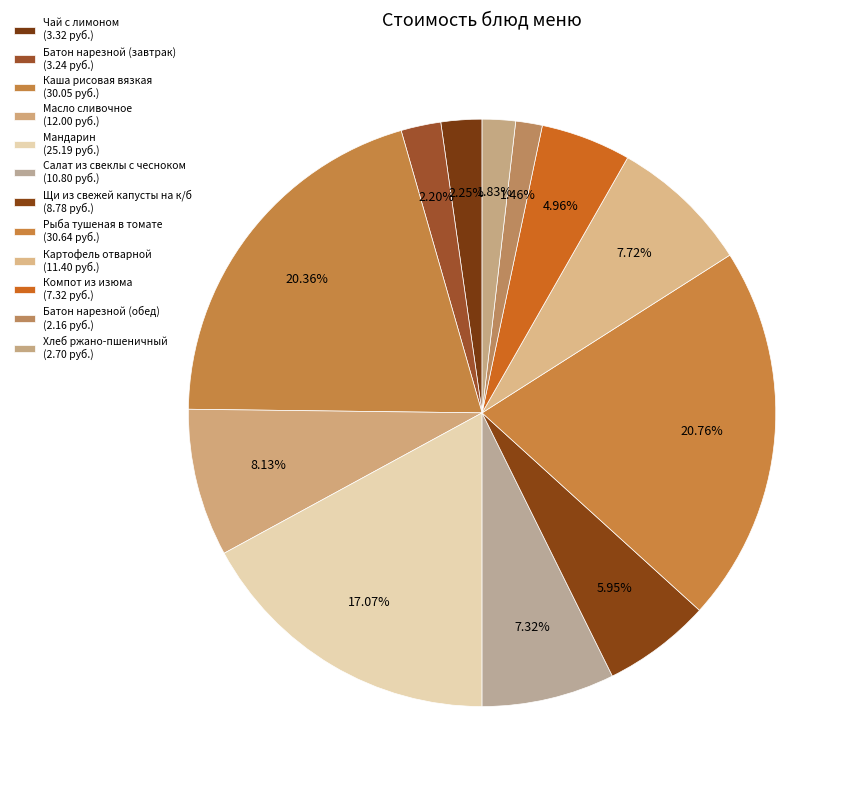

Count the number of slices in the pie.

12